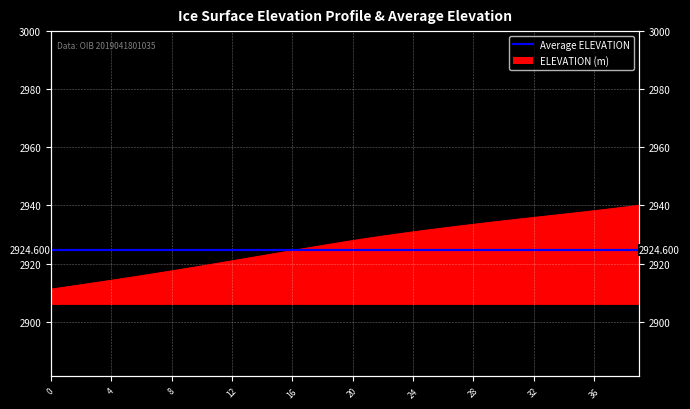

What is the value of the 20th point from the left?

2927.1